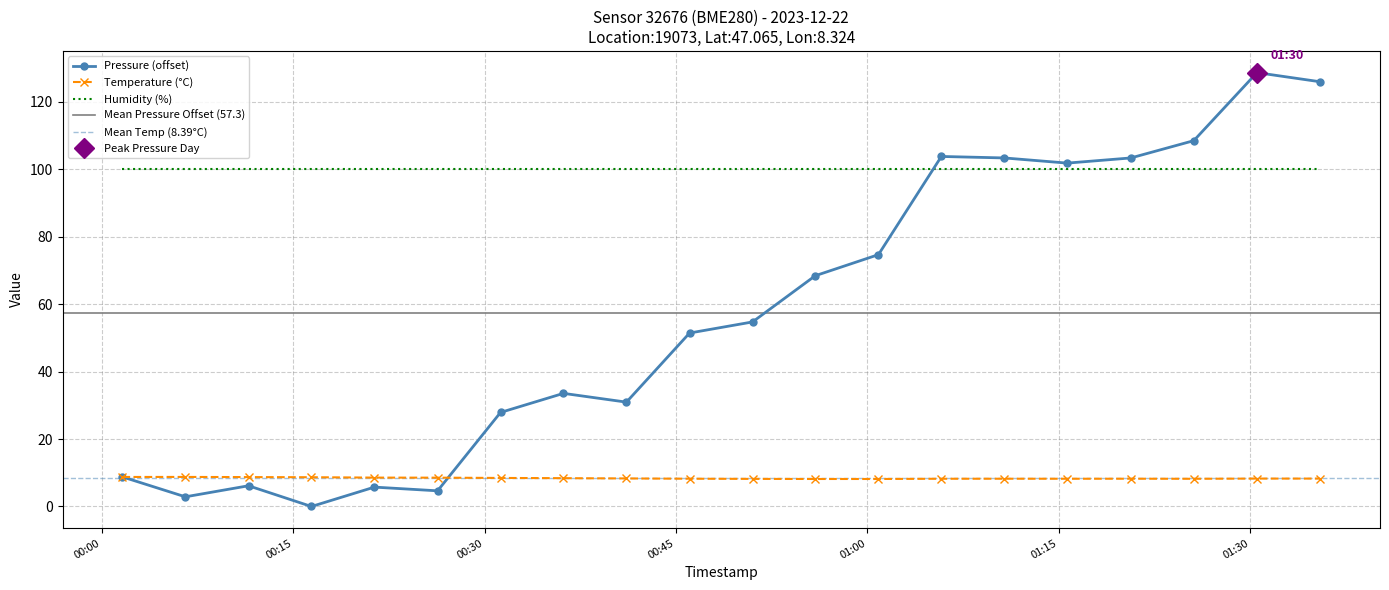

True or false: pressure has a value of 1.2 at 2023-12-22T00:06:33.

False